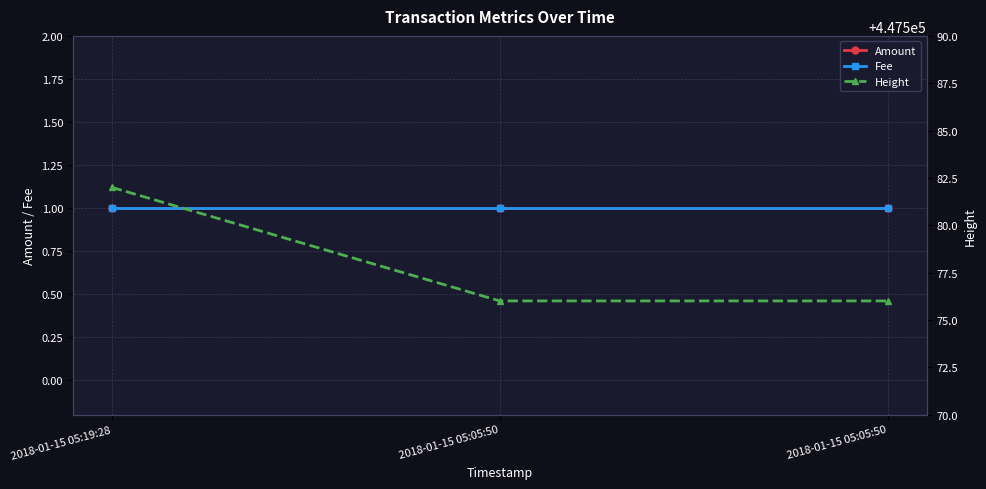

At which label is Fee closest to 1?

2018-01-15 05:19:28